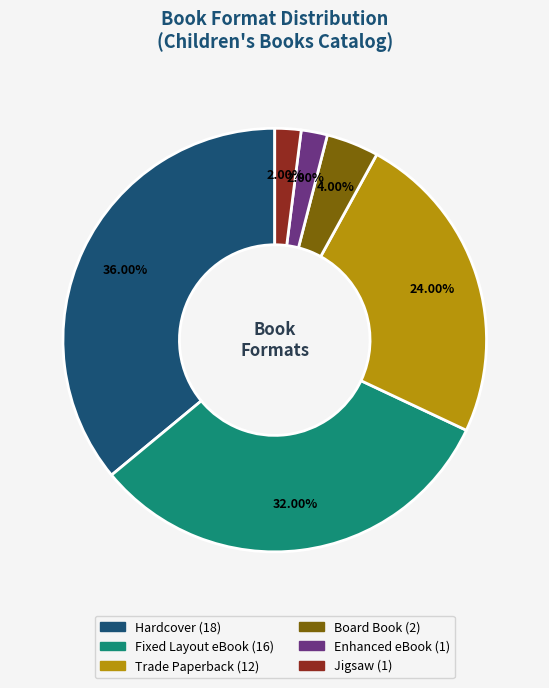

Does Board Book represent more than half of the total?

No